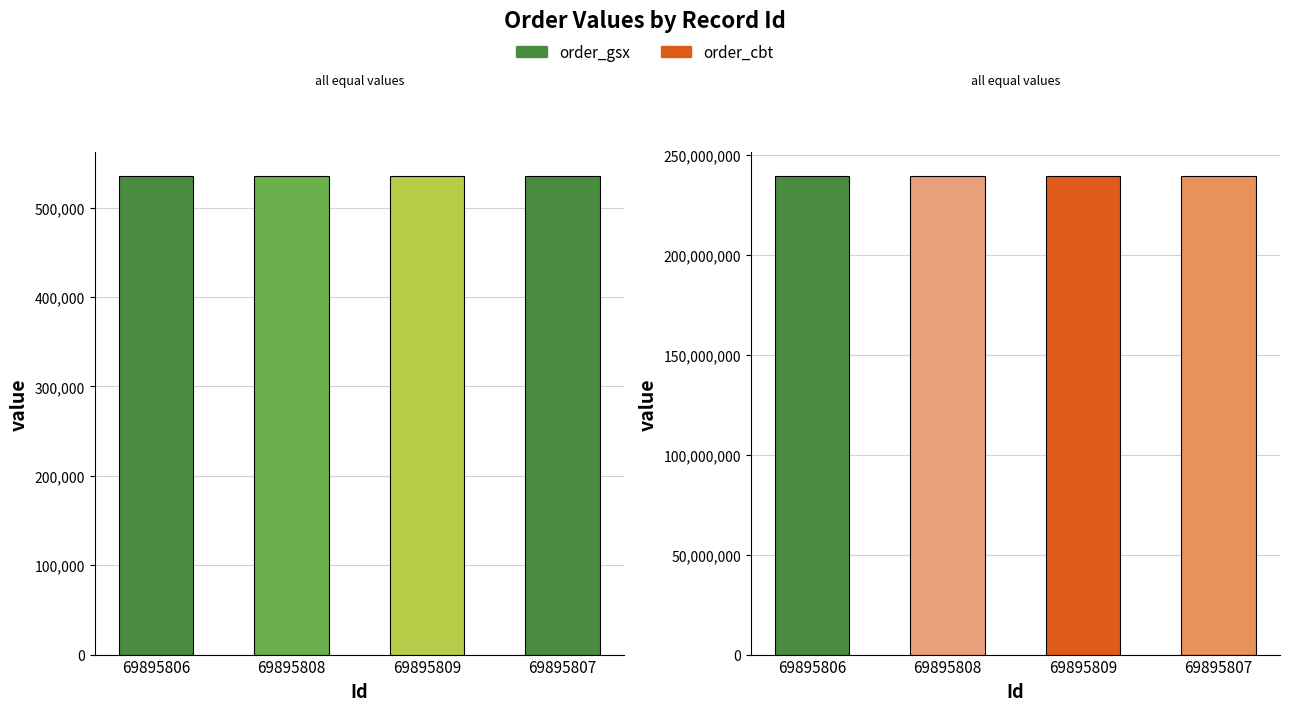

What is the total value across all series at 69895807?

240152656